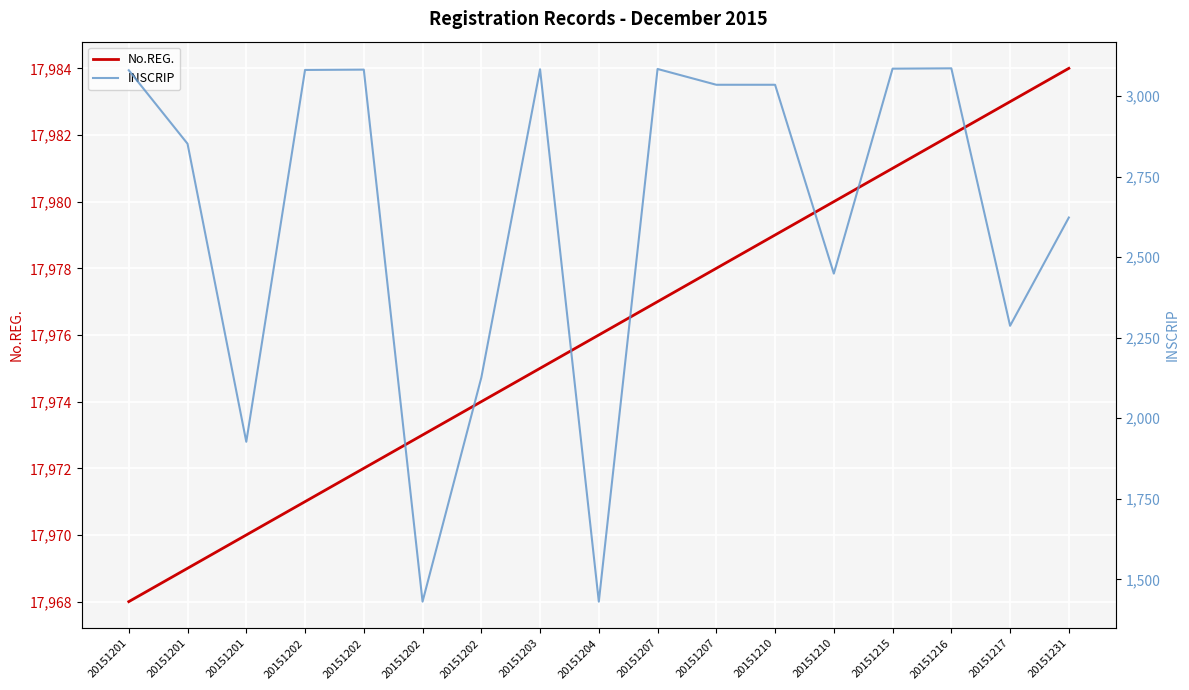

List the labels in order of INSCRIP value, largest first.

20151216, 20151215, 20151207, 20151203, 20151202, 20151202, 20151201, 20151207, 20151210, 20151201, 20151231, 20151210, 20151217, 20151202, 20151201, 20151202, 20151204